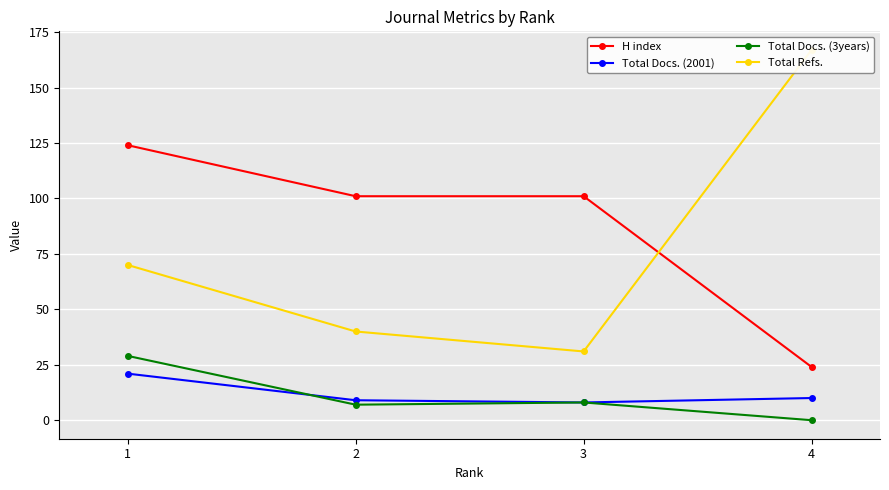

How many values in the Total Refs. series exceed 70?

1